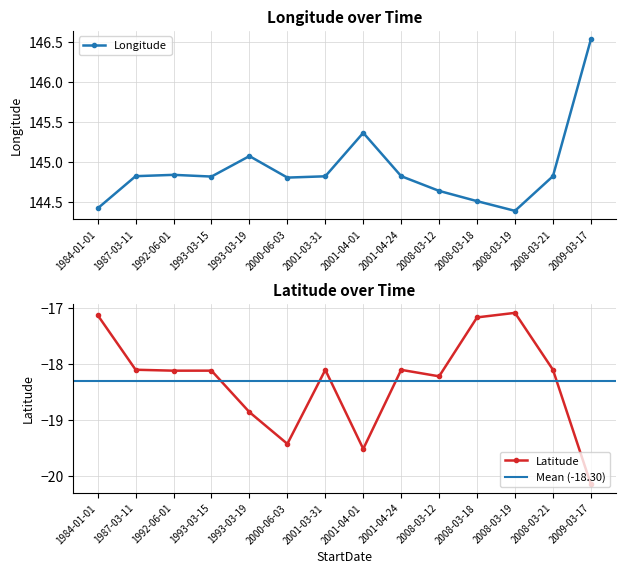

What is the label of the 5th point from the right?

2008-03-12